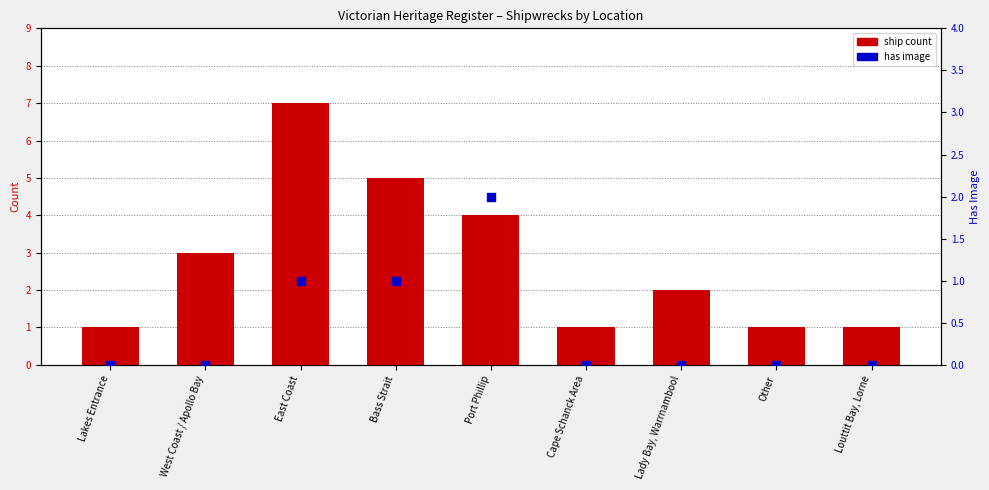

Which series has the largest total across all categories?

ship count